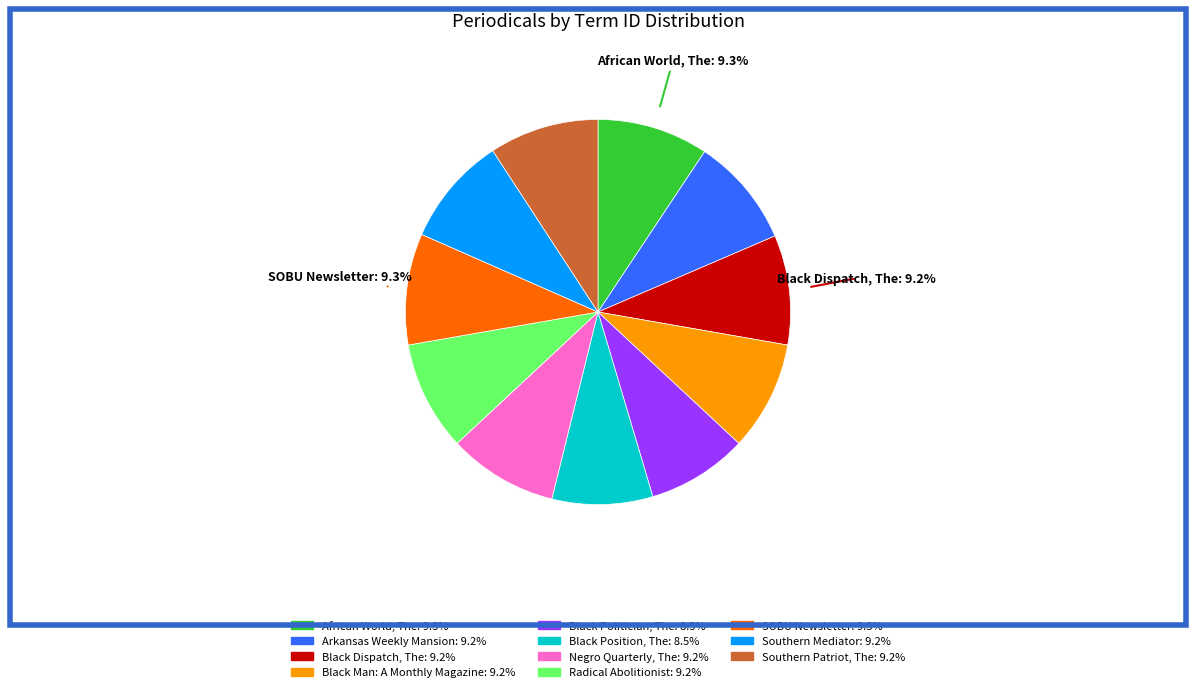

How much of the chart is everything except SOBU Newsletter?

90.7%